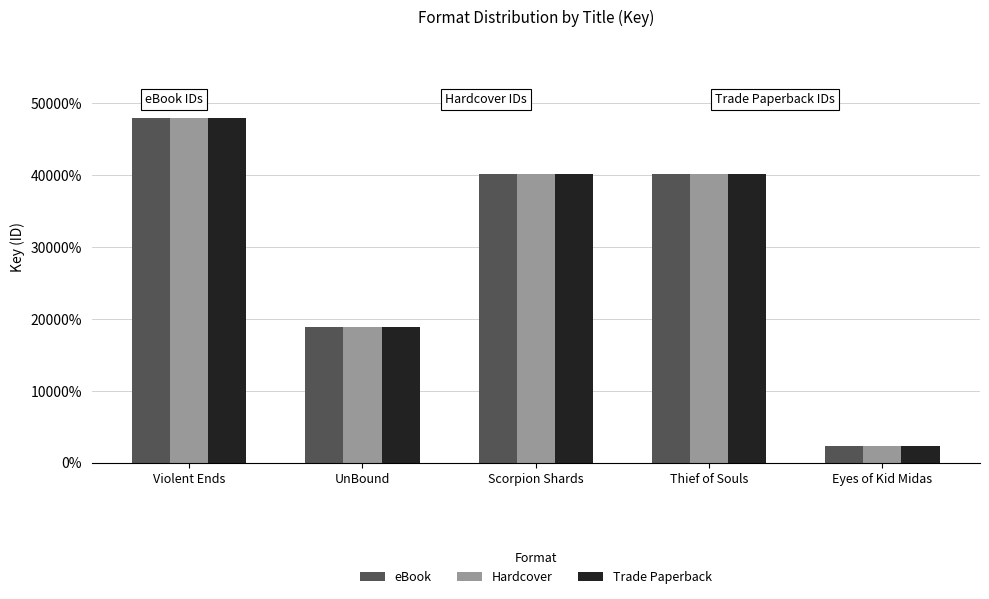

What are all the series names shown in the legend?

eBook, Hardcover, Trade Paperback